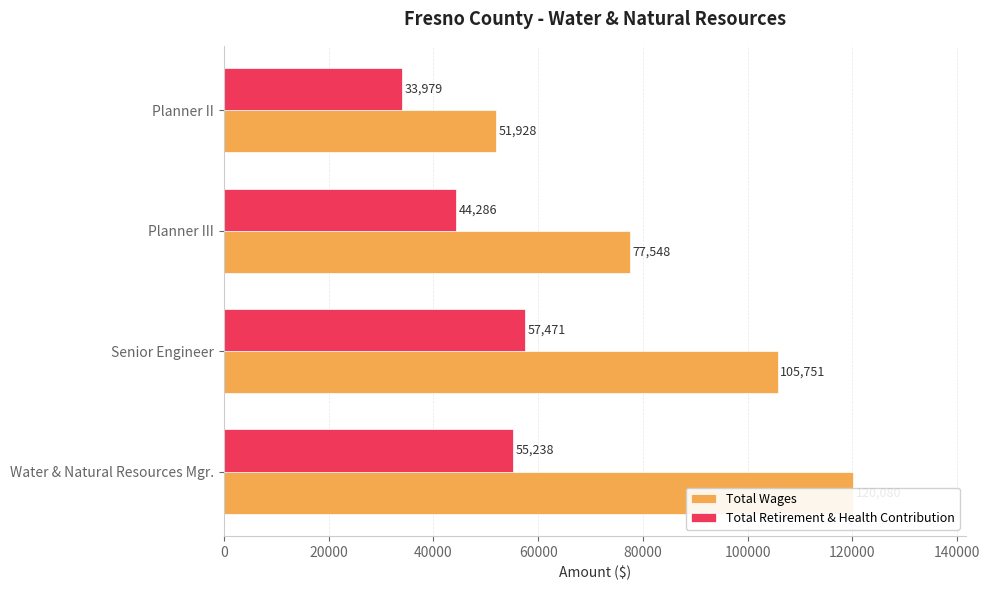

Are the bars horizontal?

Yes